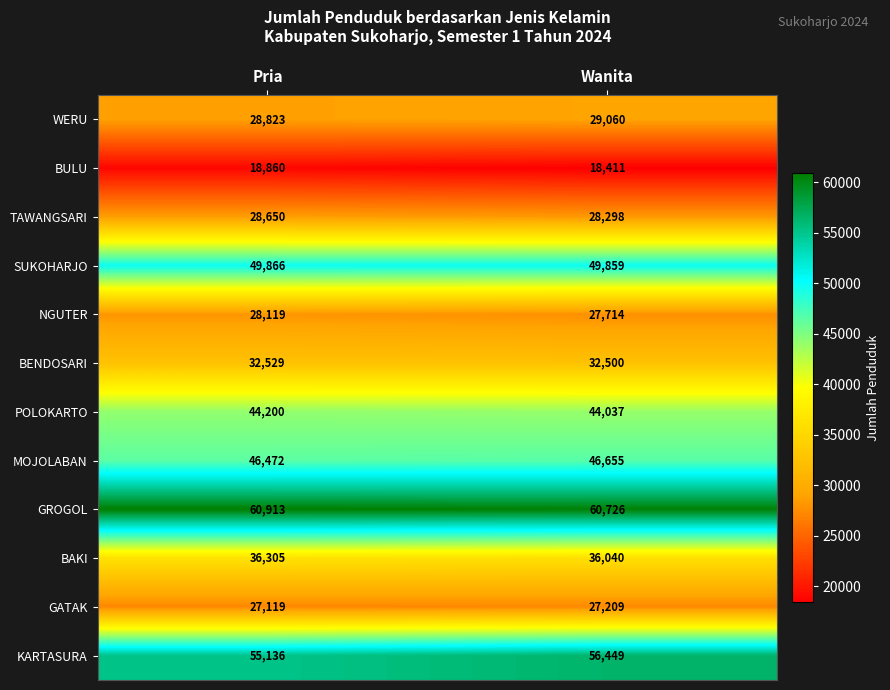

Which series has the largest range (max minus min)?

KARTASURA